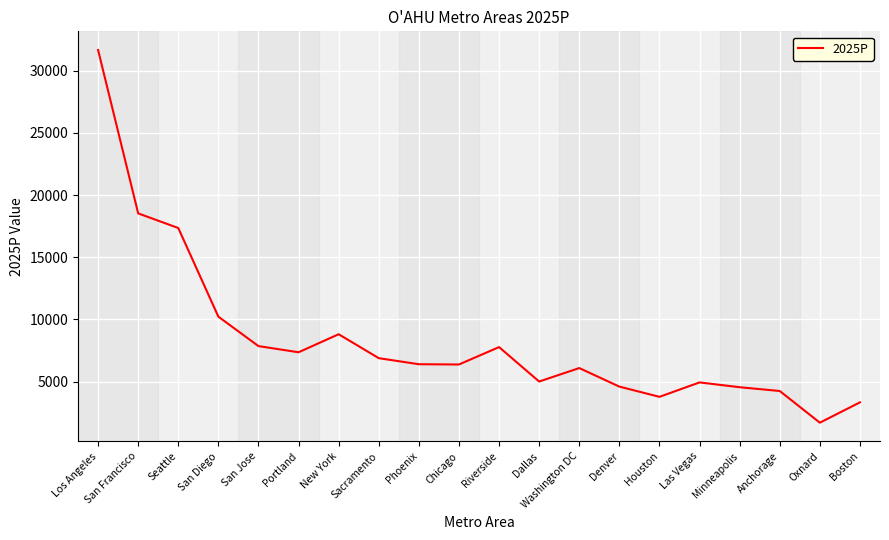

The value at San Diego is 10216.0. True or false?

True